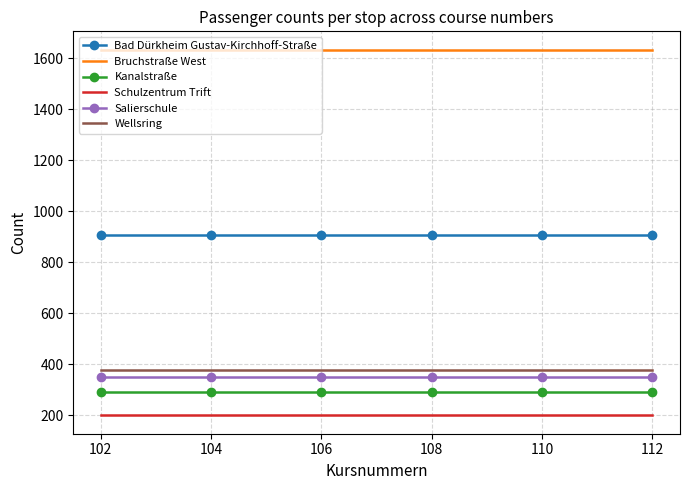

What is the average value of the Bad Dürkheim Gustav-Kirchhoff-Straße series?

908